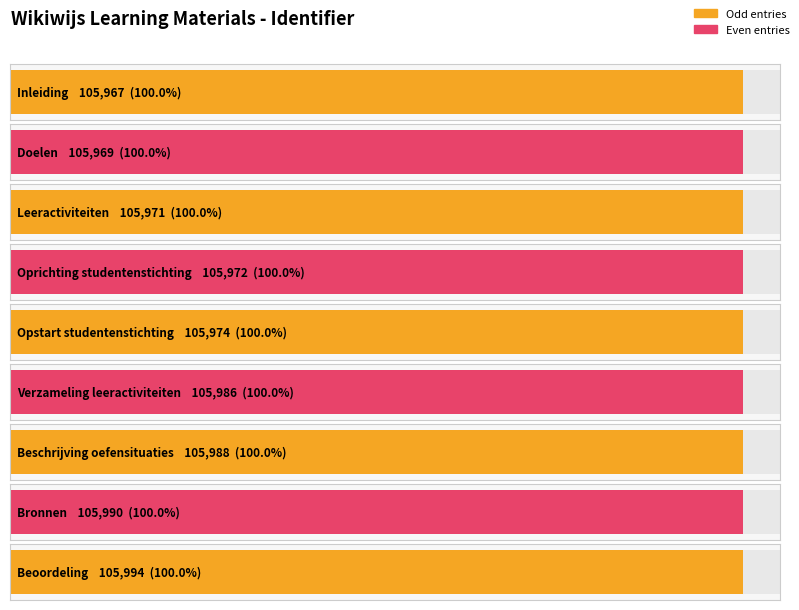

Which has a higher value, Doelen or Oprichting studentenstichting?

Oprichting studentenstichting